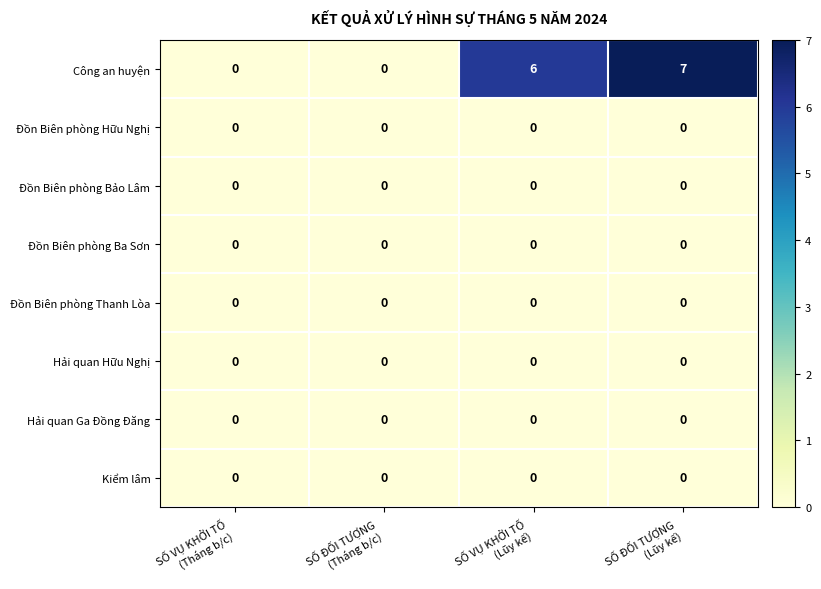

Which series has the largest total across all categories?

Công an huyện